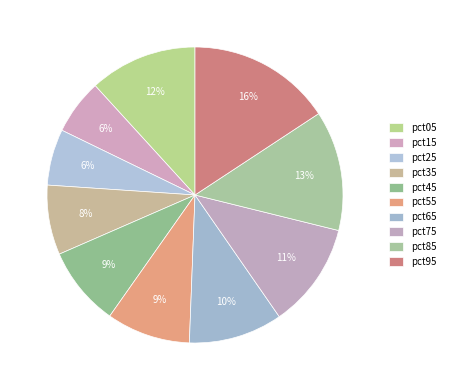

True or false: pct25 accounts for 6% of the total.

True